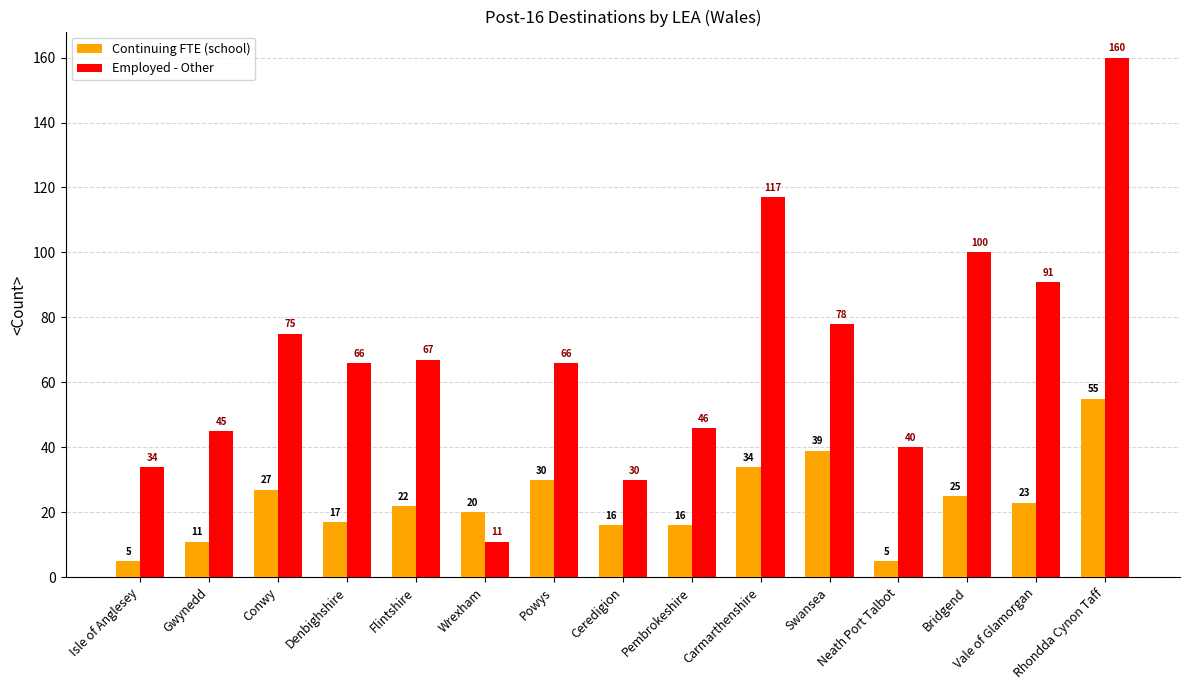

Which series has the widest spread of values?

Employed - Other